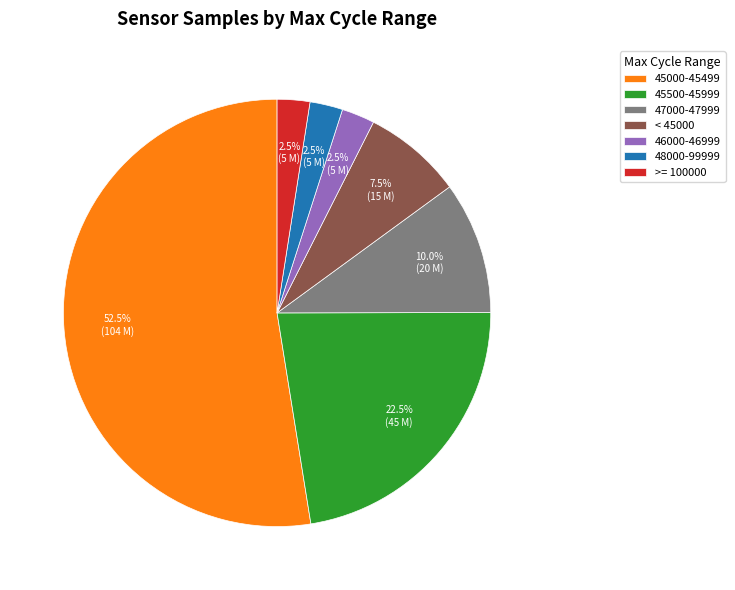

Is there any slice that represents more than half of the pie?

Yes